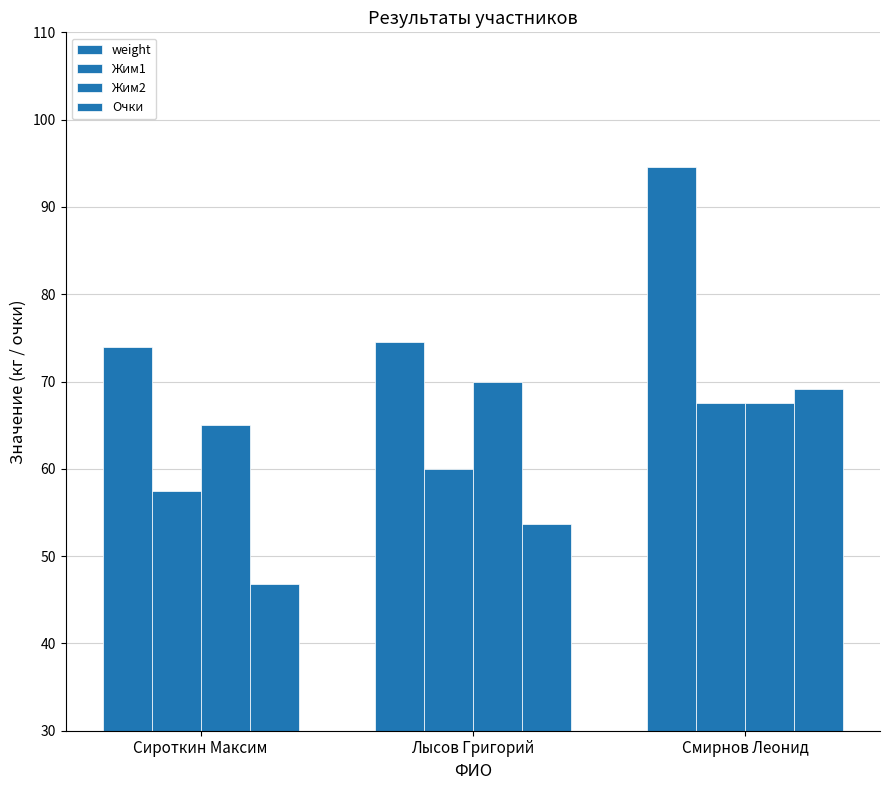

How many values in the Очки series exceed 53?

2